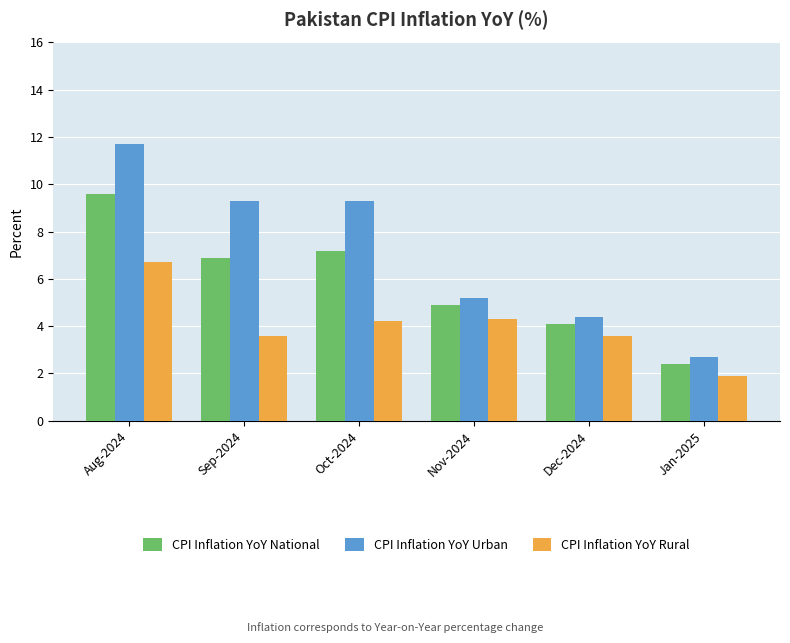

Is the value of CPI Inflation YoY National at Jan-2025 greater than the value of CPI Inflation YoY Urban at Sep-2024?

No